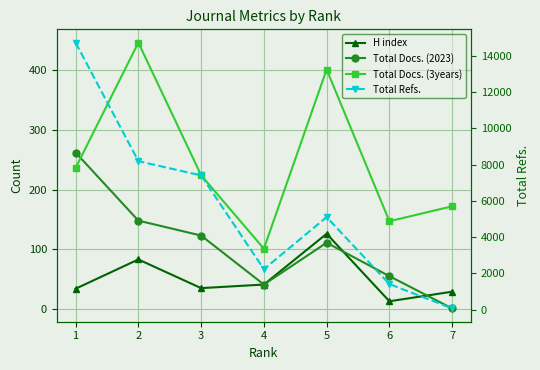

What is the total value across all series at 1?

15259